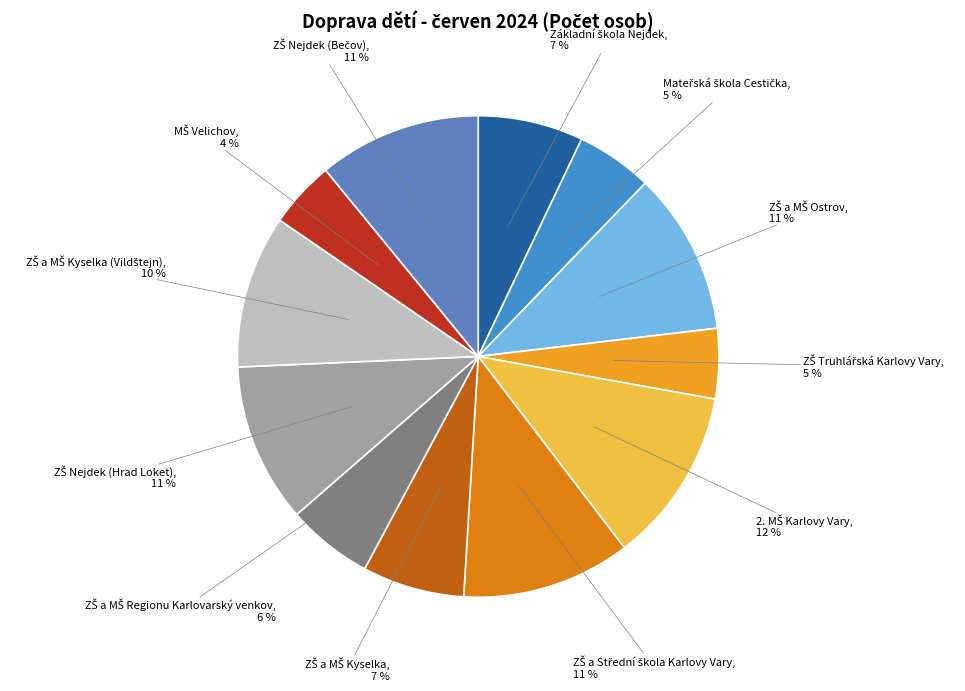

Count the number of slices in the pie.

12